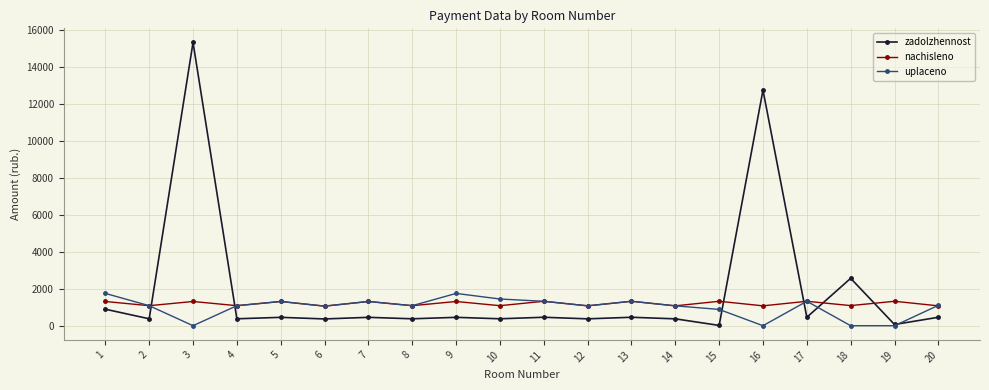

List the series in order of their peak value, highest first.

zadolzhennost, uplaceno, nachisleno